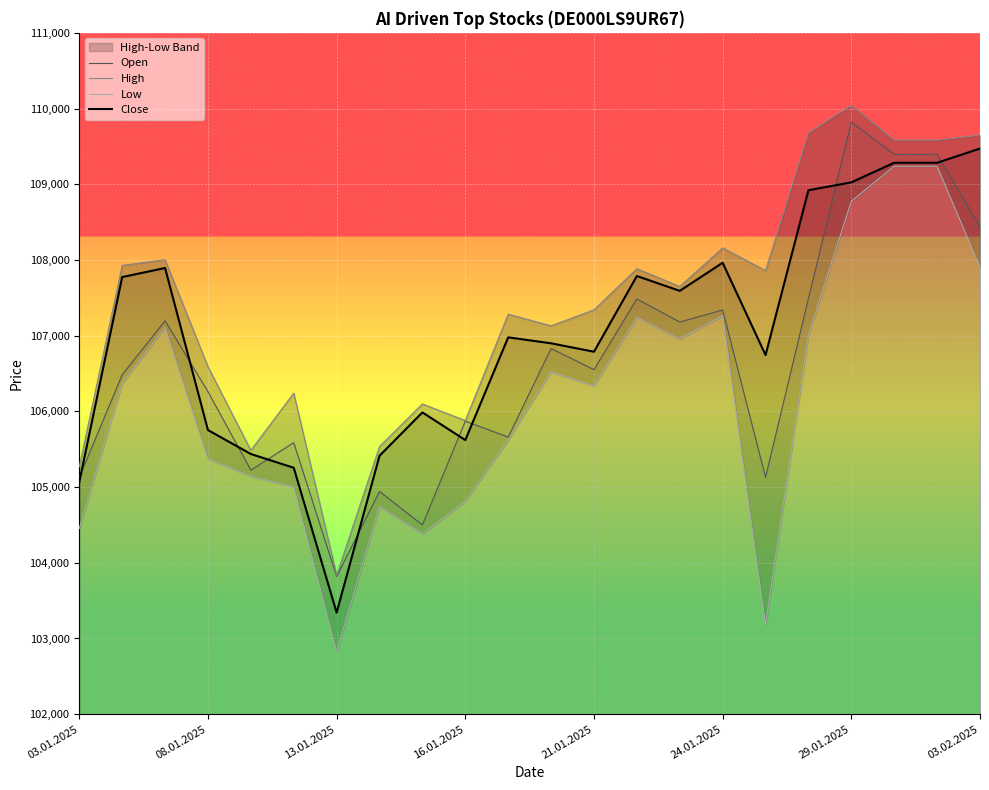

In Low, how many points are higher than both neighbors (excluding endpoints)?

5